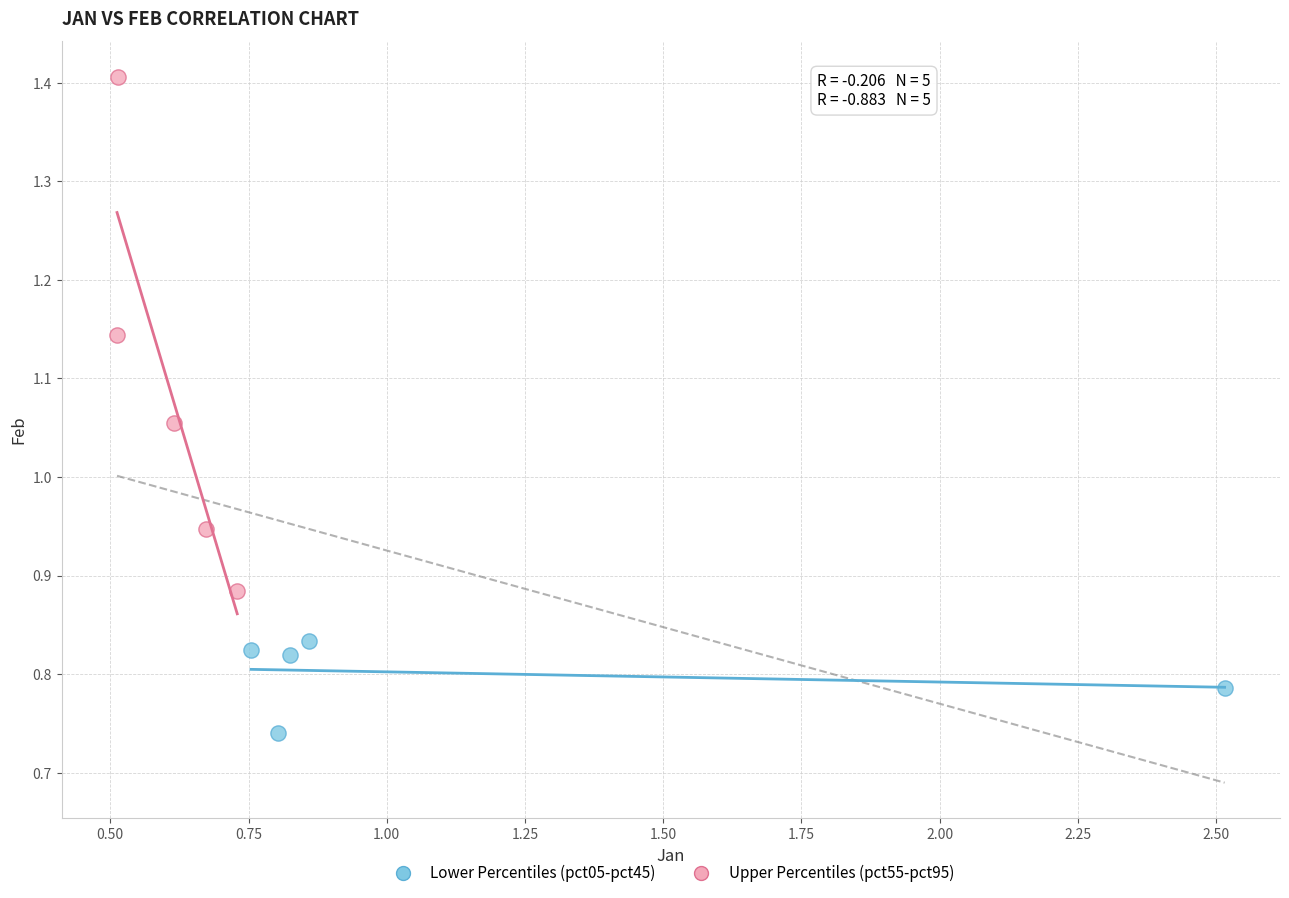

Which series reaches the maximum Y coordinate?

Upper Percentiles (pct55-pct95)